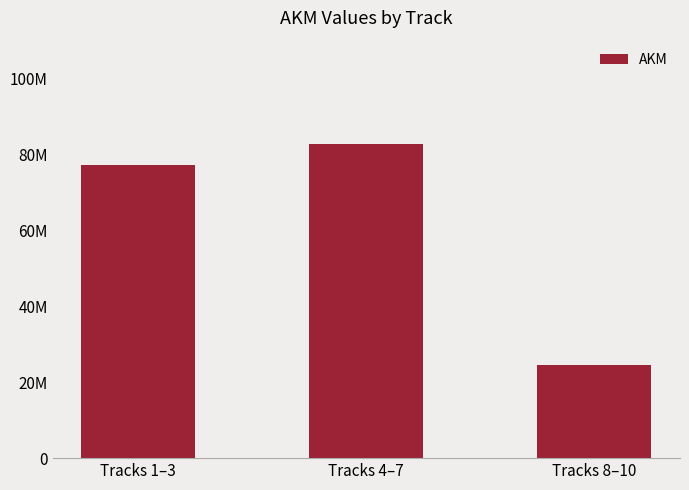

Rank the categories by value from highest to lowest.

Tracks 4–7, Tracks 1–3, Tracks 8–10